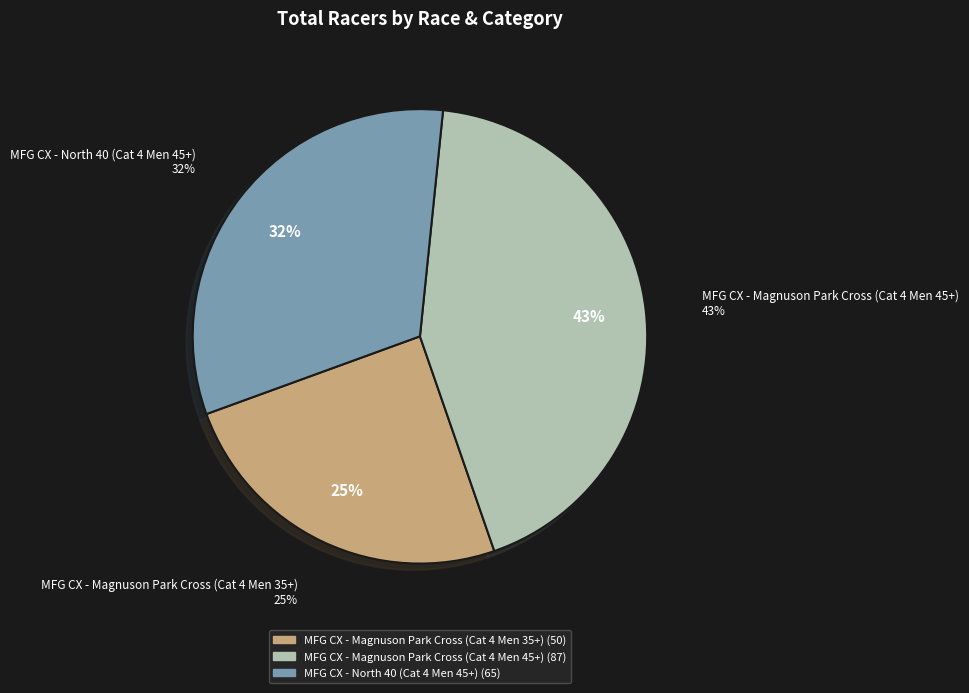

What is the largest slice in the pie chart?

MFG CX - Magnuson Park Cross (Cat 4 Men 45+)